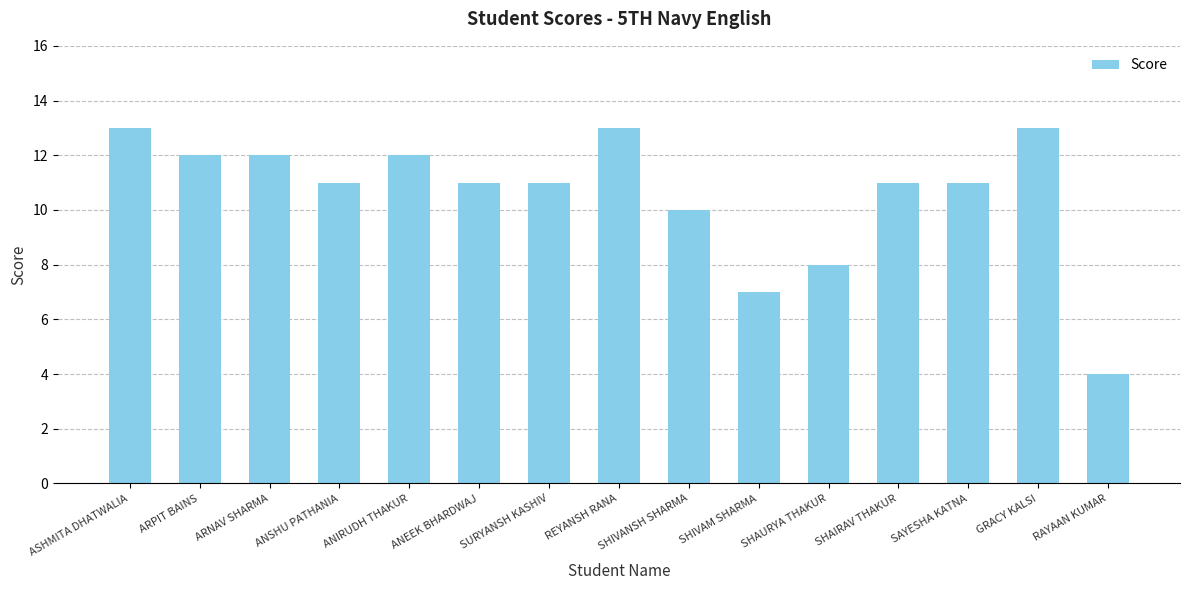

Are the bars grouped side by side (vs. stacked)?

No